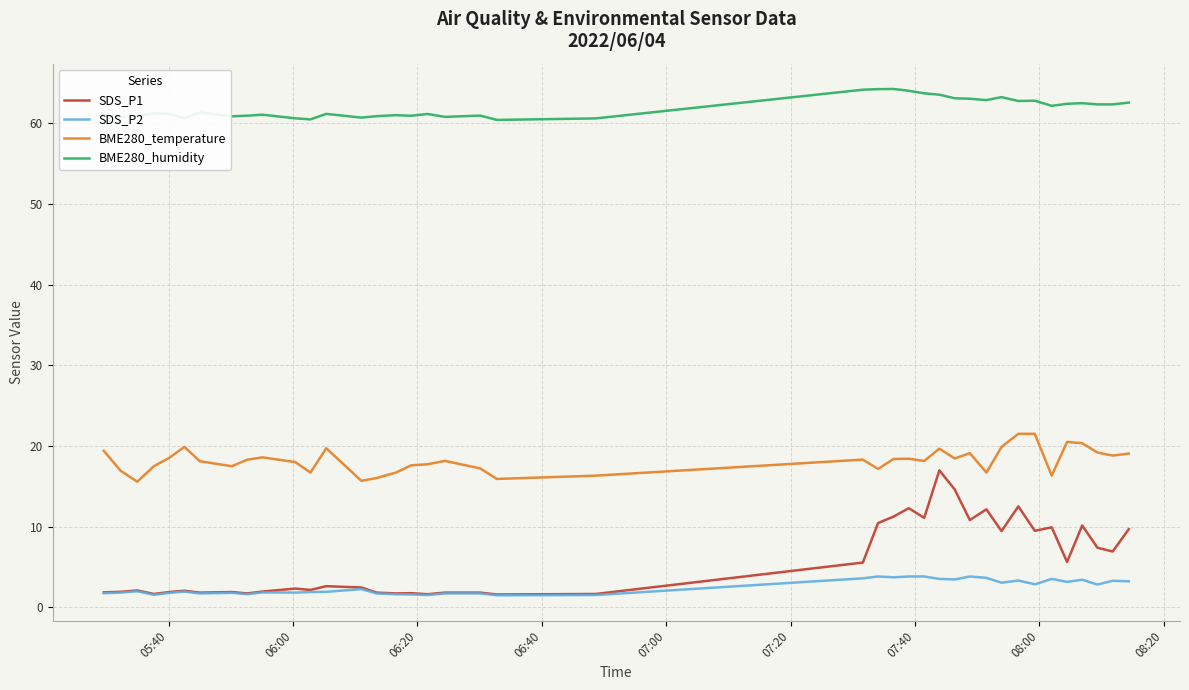

What is the difference between the maximum and minimum values in the BME280_temperature series?

5.9